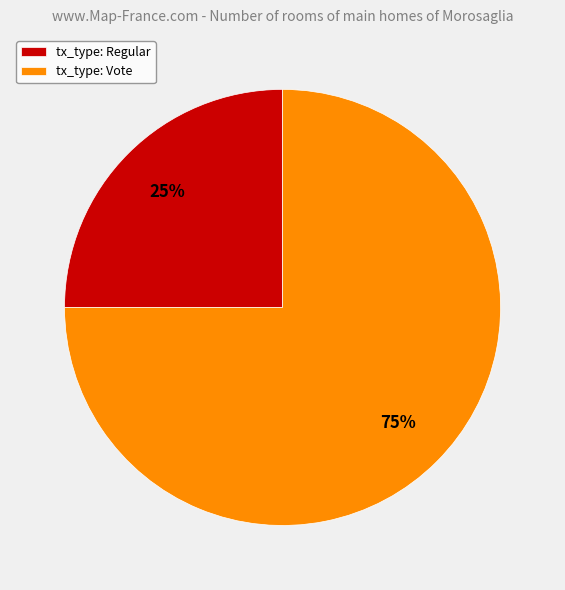

What is the smallest slice in the pie chart?

tx_type: Regular